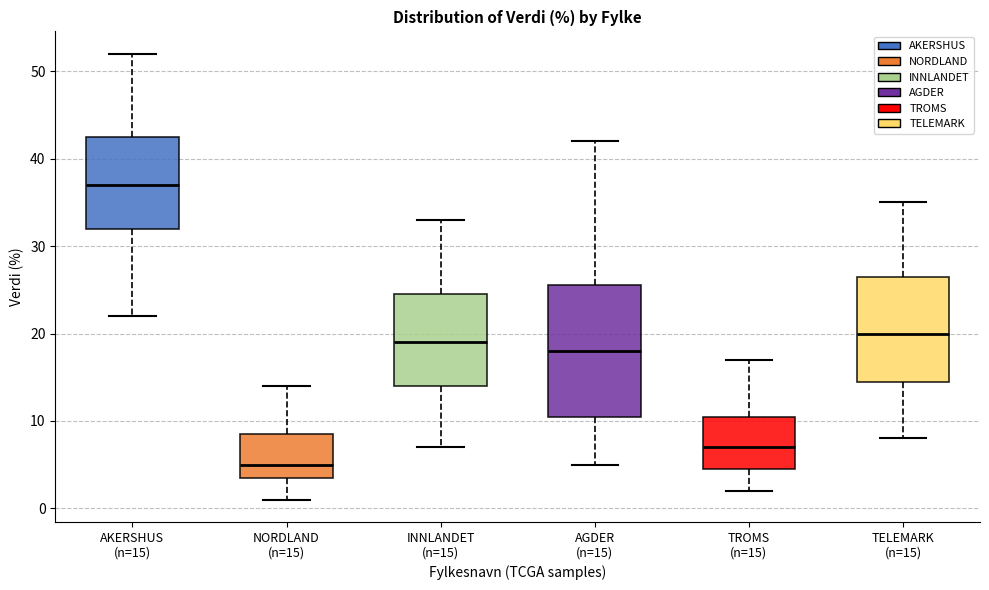

Comparing the boxes themselves (not the whiskers), which one is the tallest?

AGDER (n=15)